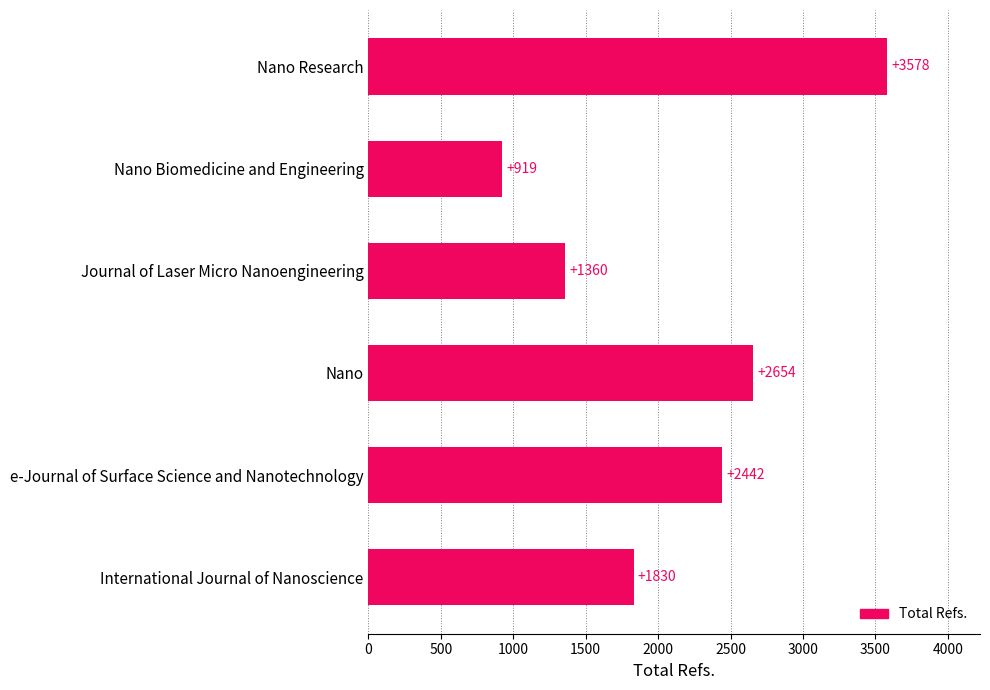

Reading bottom to top, extract all data points from this chart.

International Journal of Nanoscience=1830	e-Journal of Surface Science and Nanotechnology=2442	Nano=2654	Journal of Laser Micro Nanoengineering=1360	Nano Biomedicine and Engineering=919	Nano Research=3578